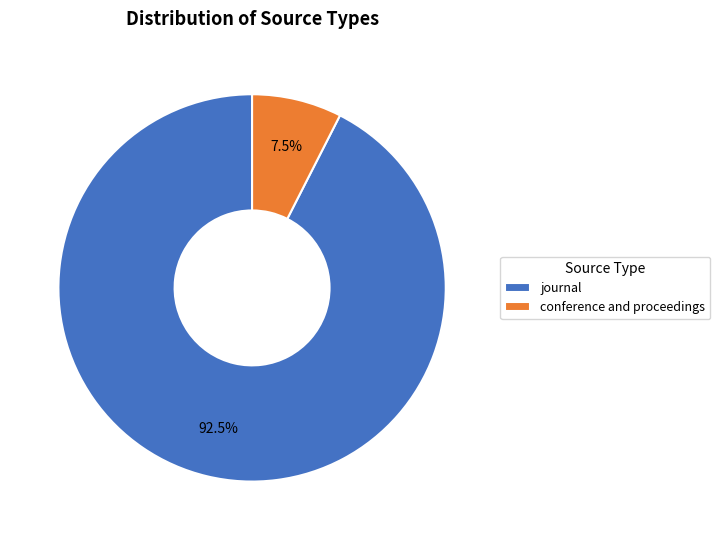

The conference and proceedings slice represents 1% of the pie. True or false?

False